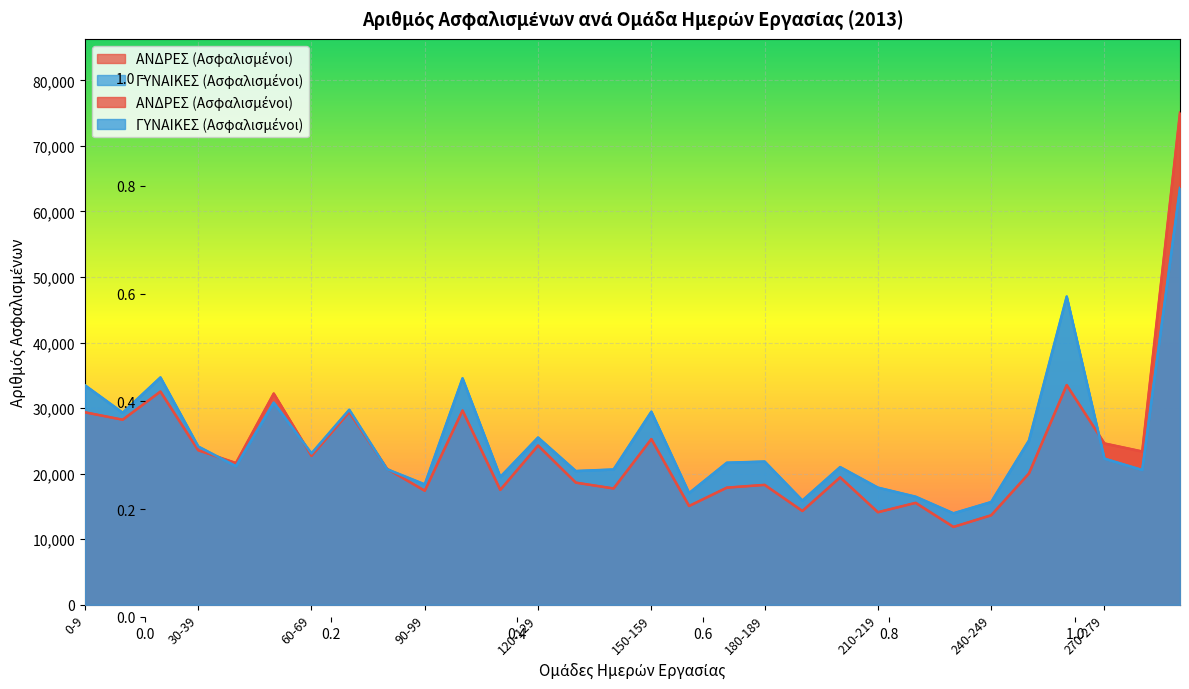

Reading left to right, extract all data points from this chart.

ΑΝΔΡΕΣ (Ασφαλισμένοι): 29364	28234	32529	23578	21627	32231	22722	29407	20741	17399	29636	17527	24296	18634	17745	25279	15072	17870	18294	14307	19444	14121	15551	11878	13658	20032	33516	24613	23389	75077
ΓΥΝΑΙΚΕΣ (Ασφαλισμένοι): 33489	29305	34688	24150	21144	30838	23090	29756	20685	18370	34554	19504	25522	20406	20643	29457	17042	21676	21854	15907	21011	17874	16489	13959	15680	25064	47035	22293	20563	63590